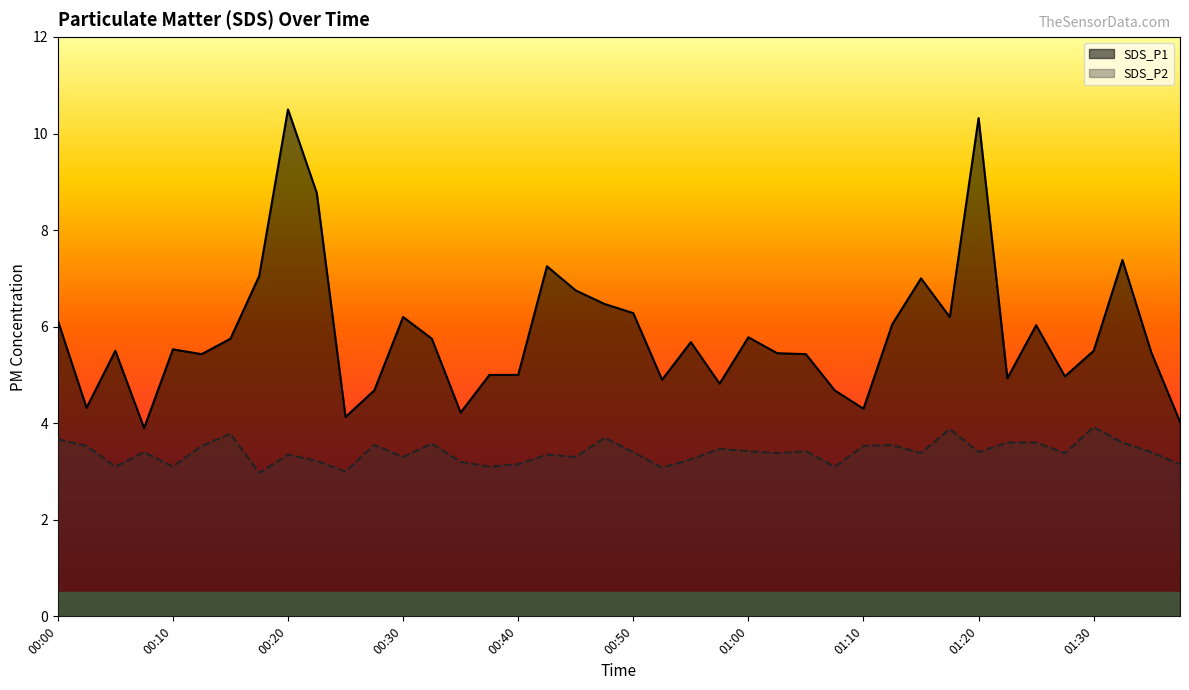

The SDS_P2 series shows 3.3 at 00:45. True or false?

True